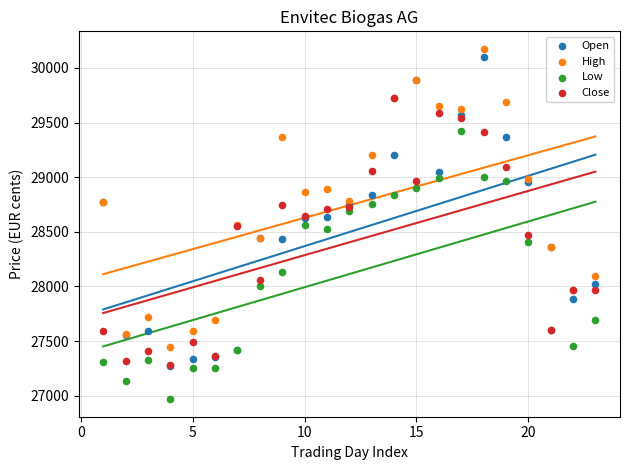

Which series contains the lowest Y value?

Low